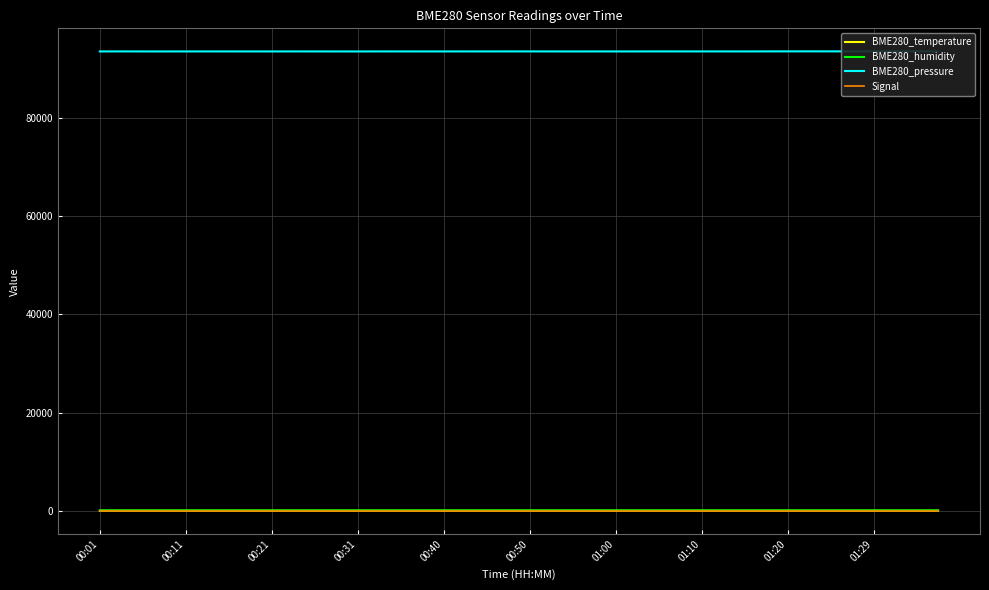

Is this an area chart (filled region under the line)?

No